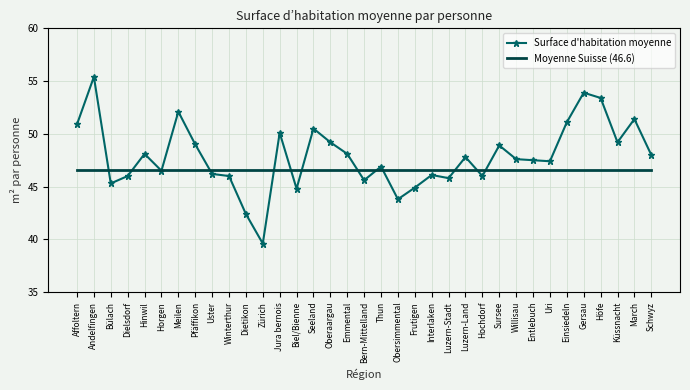

Which series has the largest range (max minus min)?

Surface d'habitation moyenne